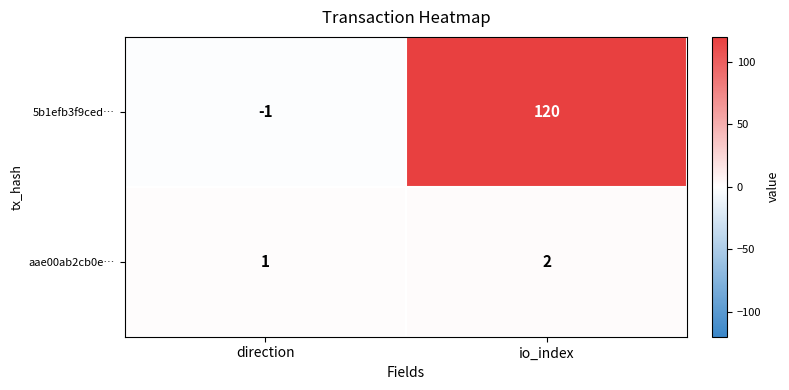

What is the sum of the aae00ab2cb0e… values at direction and io_index?

3